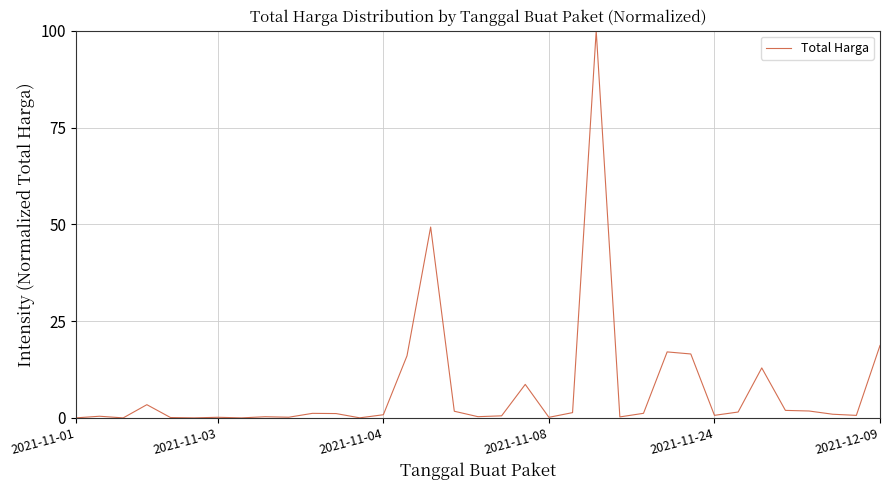

How many lines are shown in the chart?

1